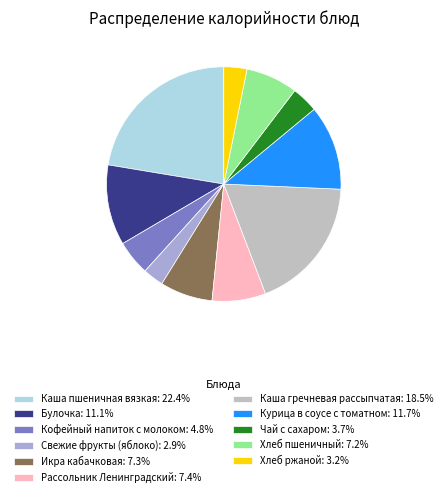

Does any single category account for the majority?

No